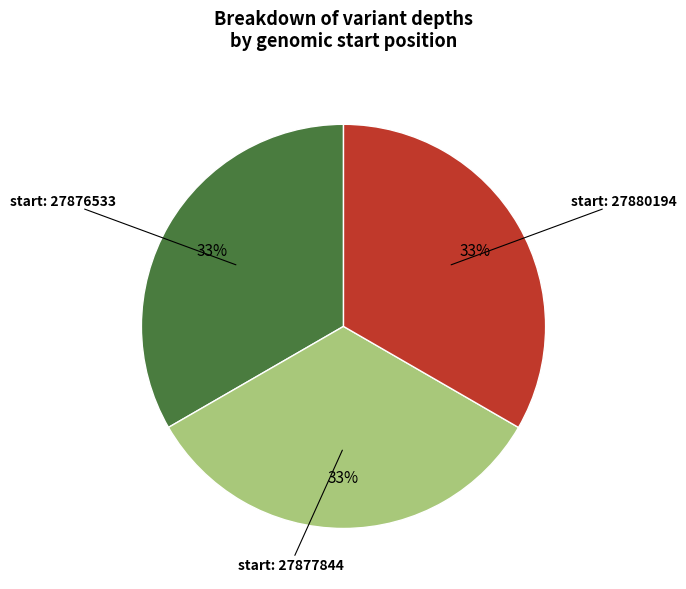

Is start: 27880194 the majority of the pie?

No